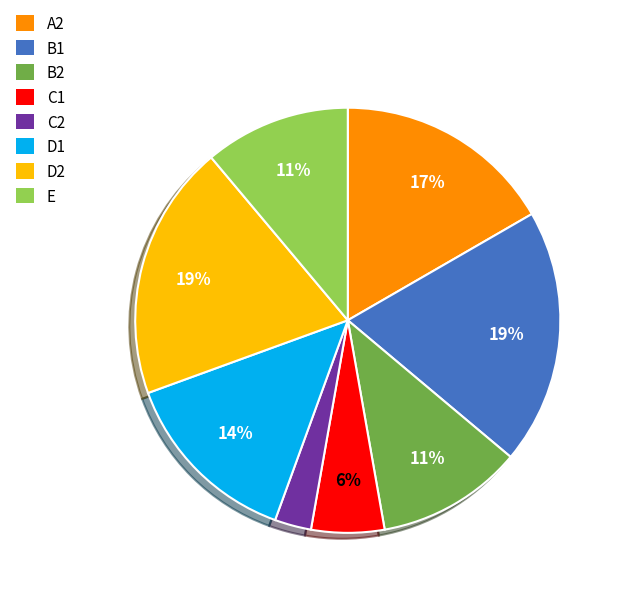

What is the smallest slice in the pie chart?

C2